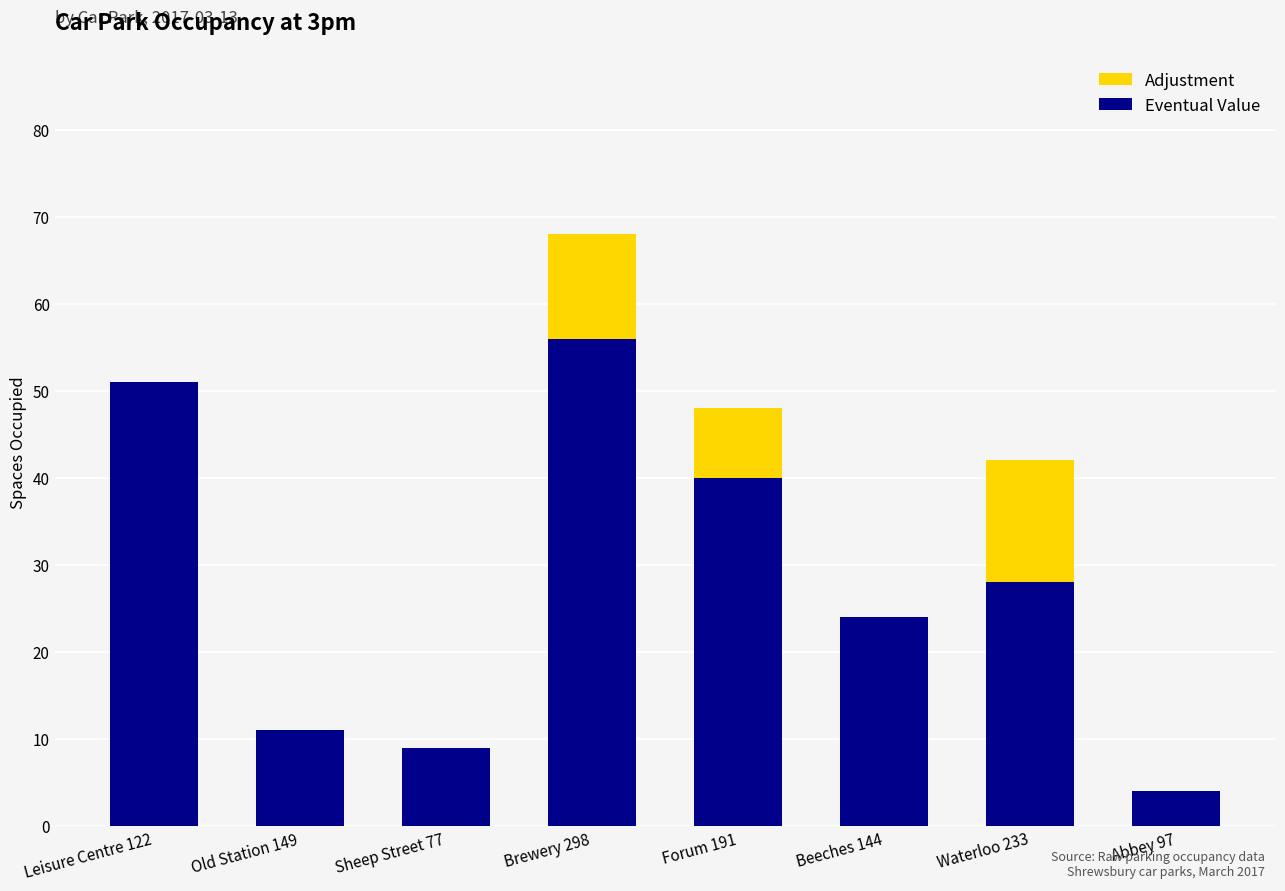

The value of Eventual Value at Old Station 149 is 7. True or false?

False